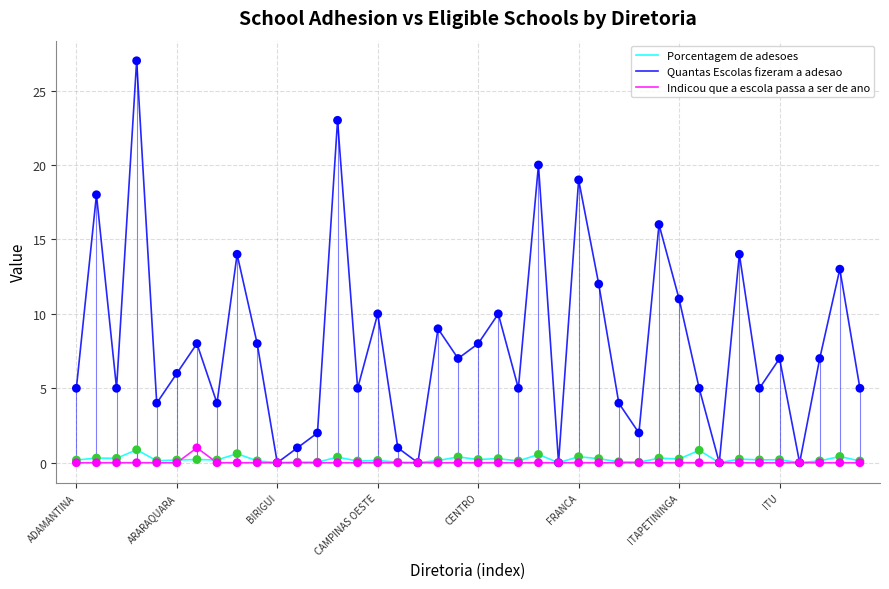

At how many categories does at least one series exceed 12?

9